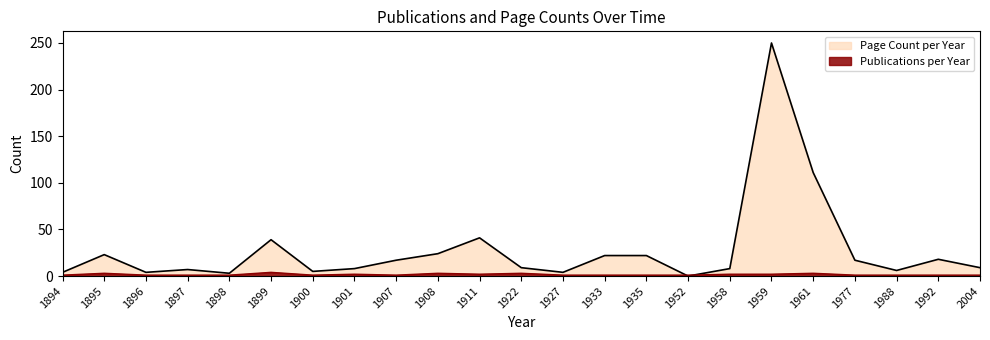

How many distinct data groups are displayed?

2